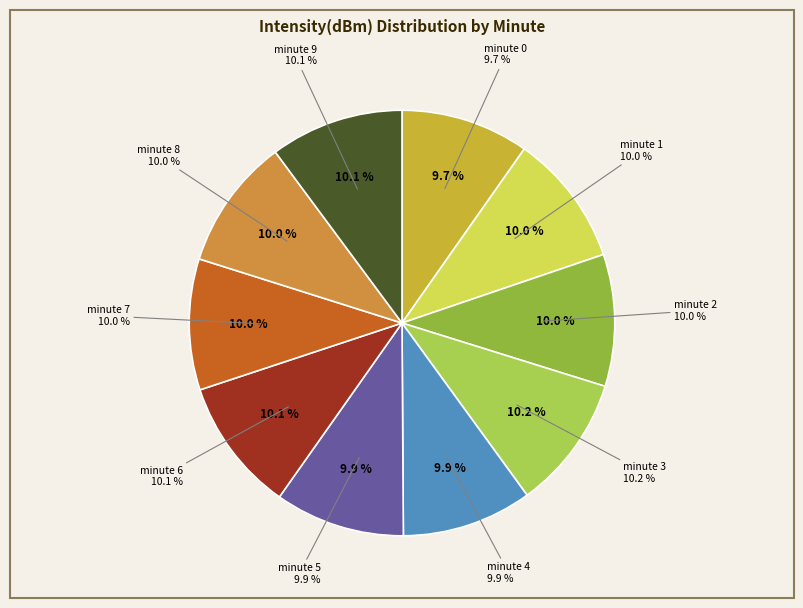

Is there any slice that represents more than half of the pie?

No